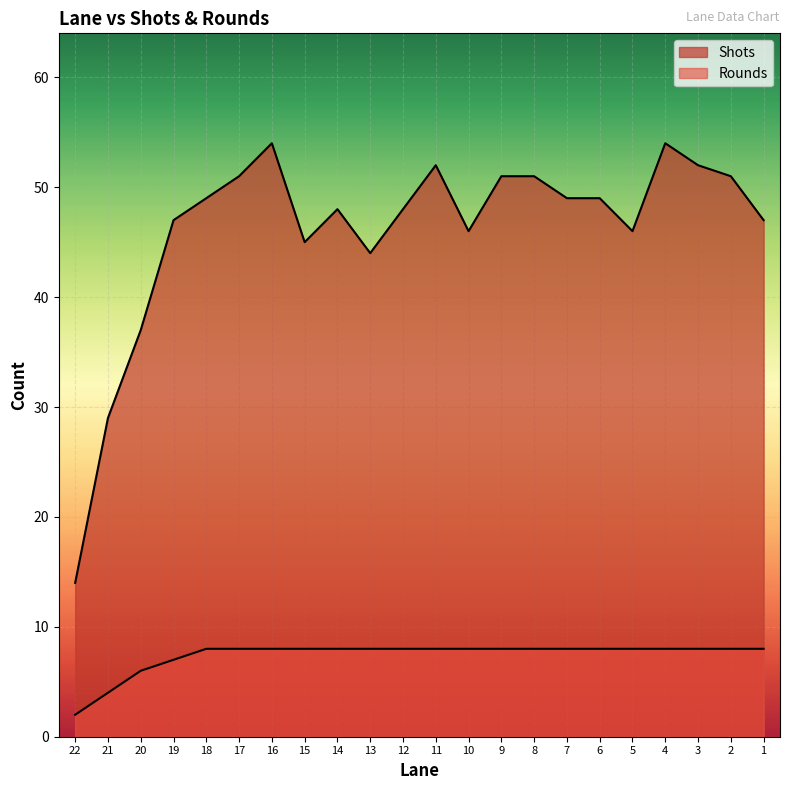

Which category has the lowest value across all series?

22